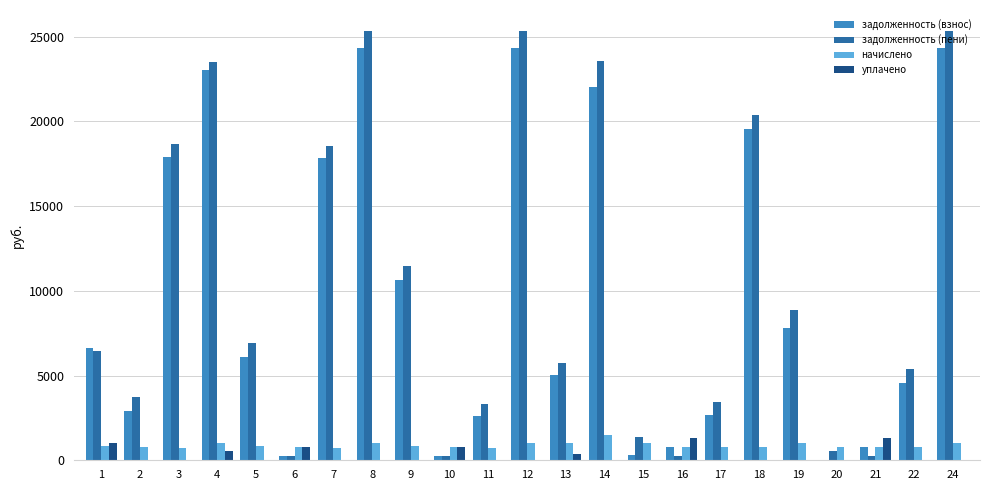

How many groups of bars are there?

23